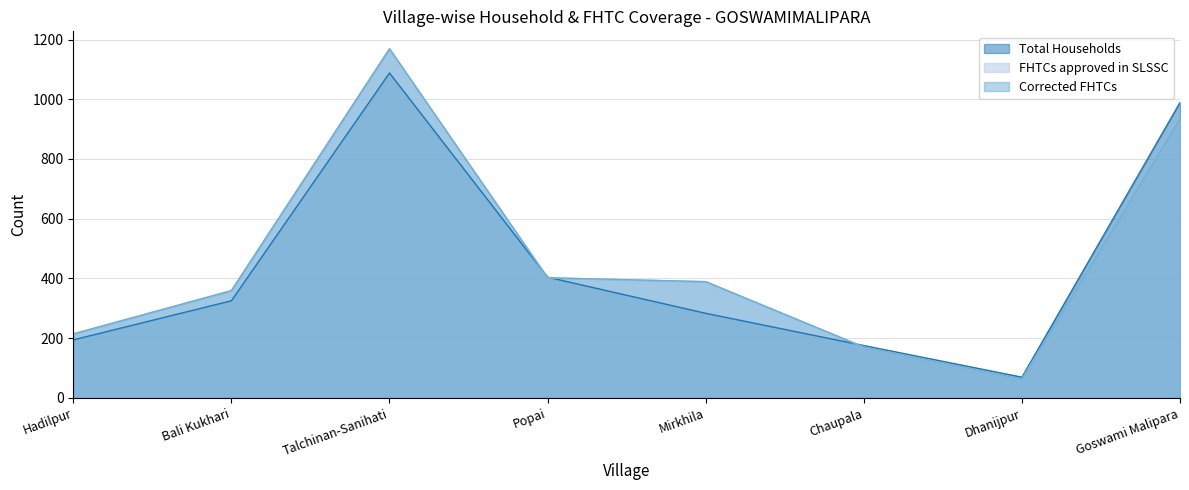

What is the label of the 1st point from the left?

Hadilpur